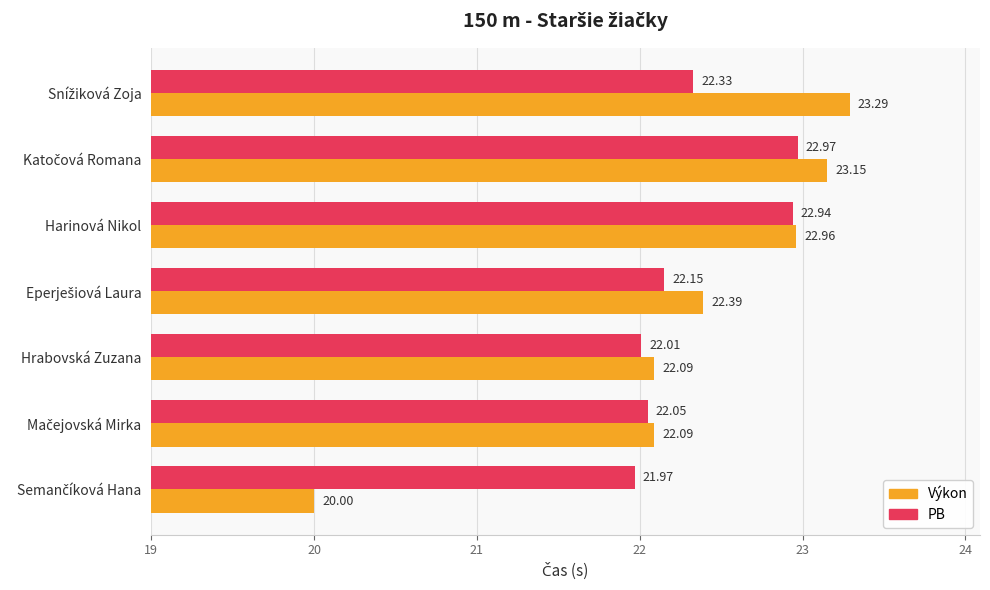

Where is PB nearest to the value 22?

Hrabovská Zuzana